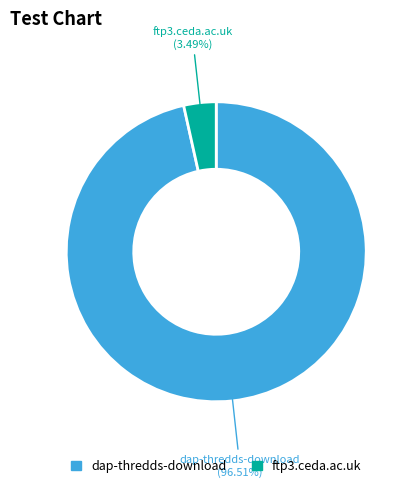

Is there any slice that represents more than half of the pie?

Yes